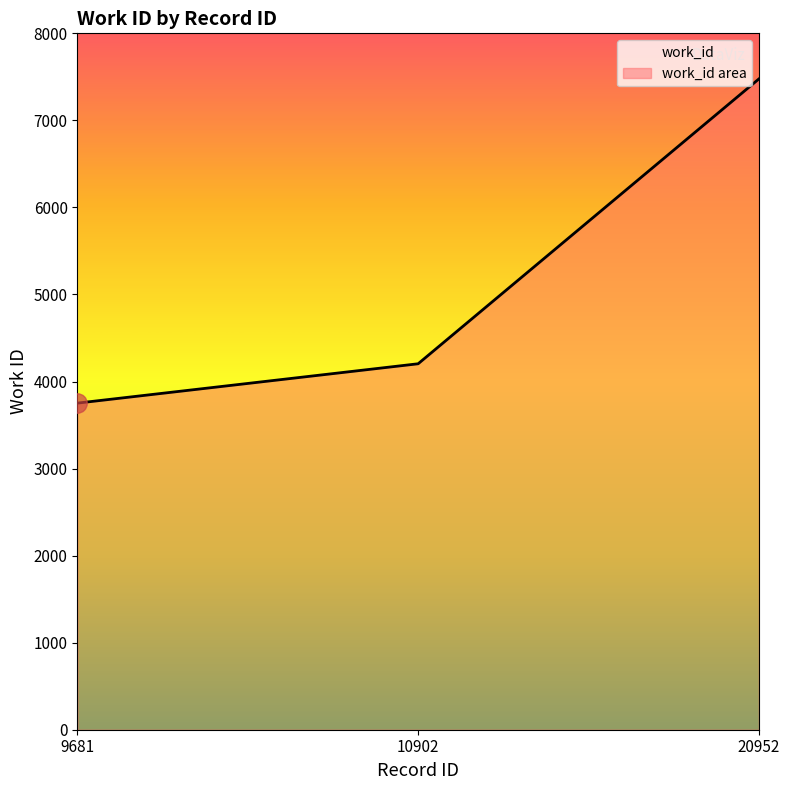

Rank the categories by value from highest to lowest.

20952, 10902, 9681